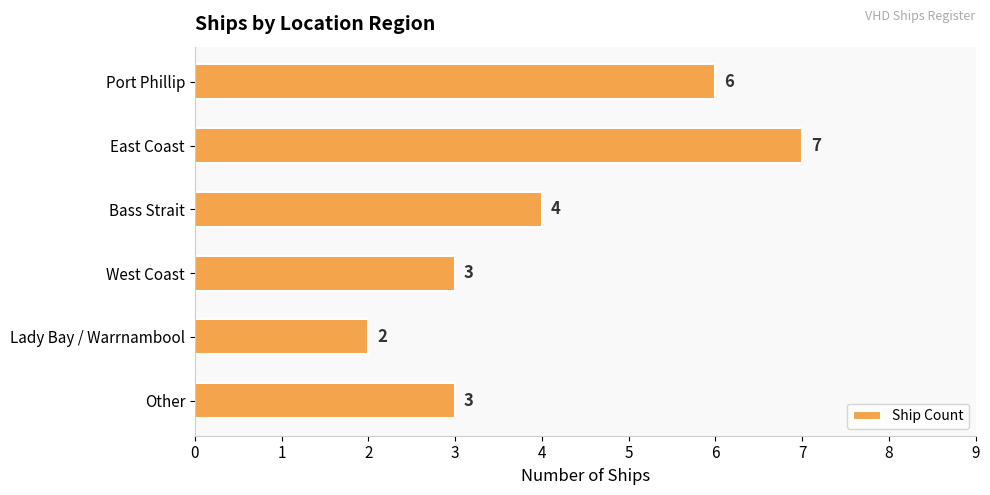

What is the sum of all values?

25